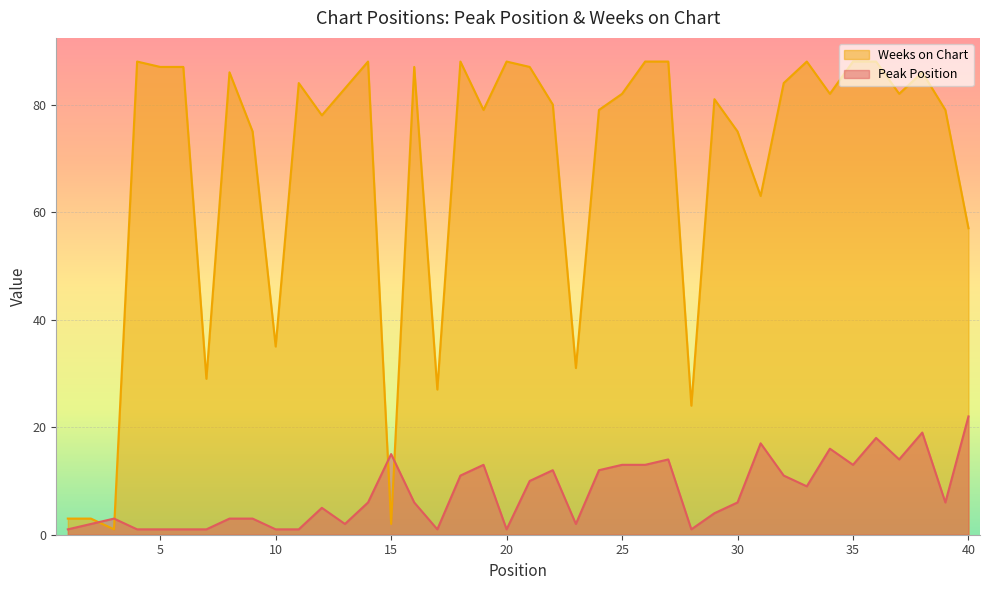

How many interior local valleys does the Peak Position series have?

9